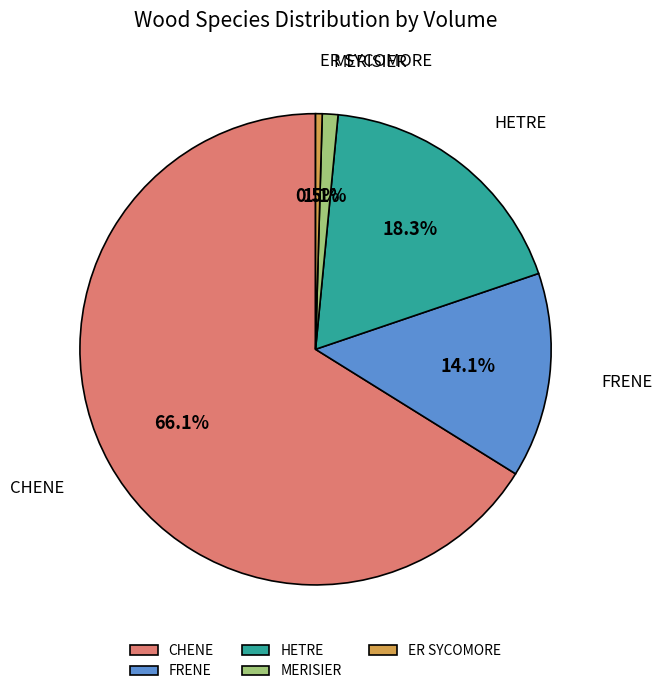

To the nearest percent, what is the average slice percentage?

20%